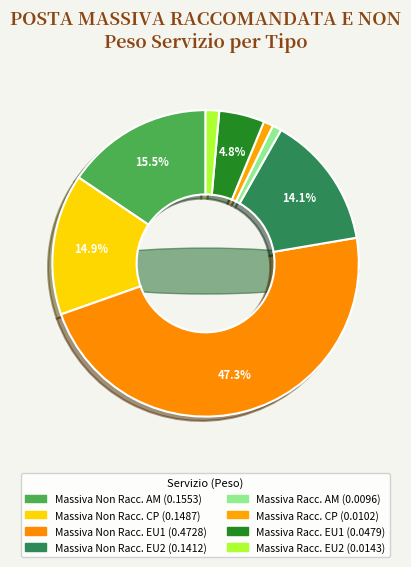

Which has a higher value, Massiva Racc. AM or Massiva Non Racc. CP?

Massiva Non Racc. CP